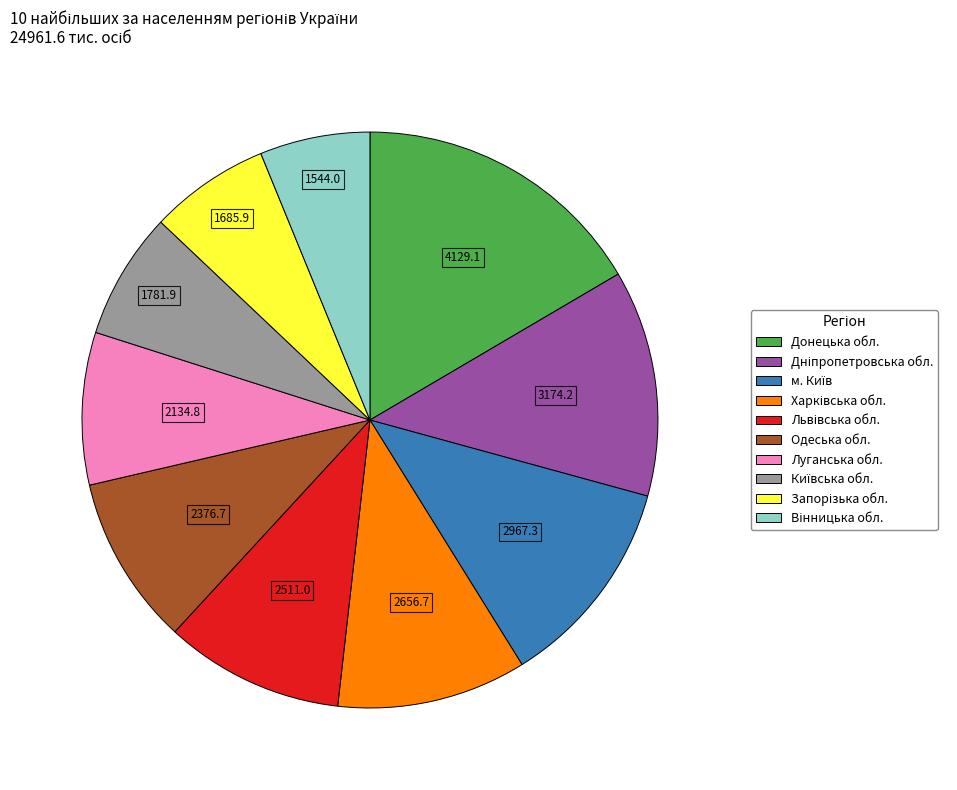

Does Донецька обл. account for over 50% of the chart?

No